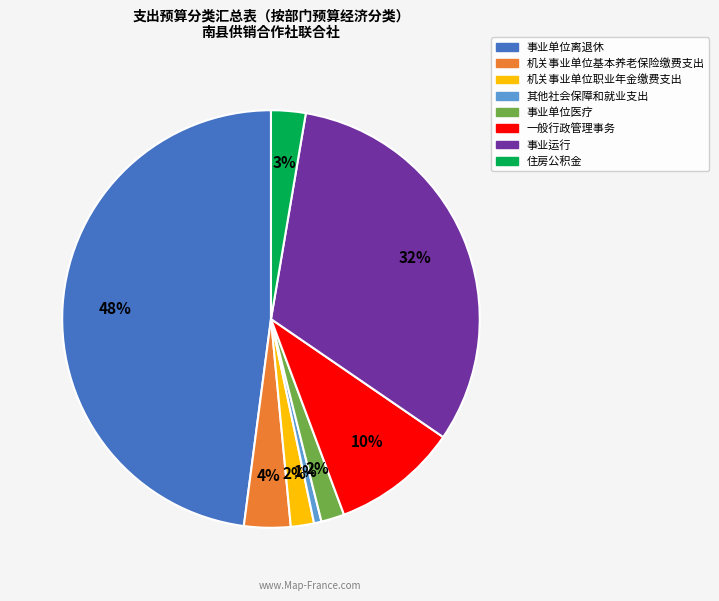

True or false: 其他社会保障和就业支出 accounts for 1% of the total.

True